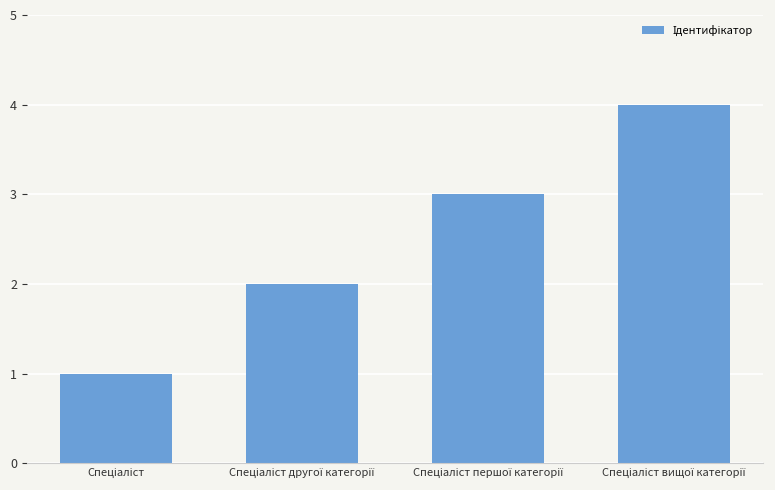

What is the difference between the maximum and minimum values?

3